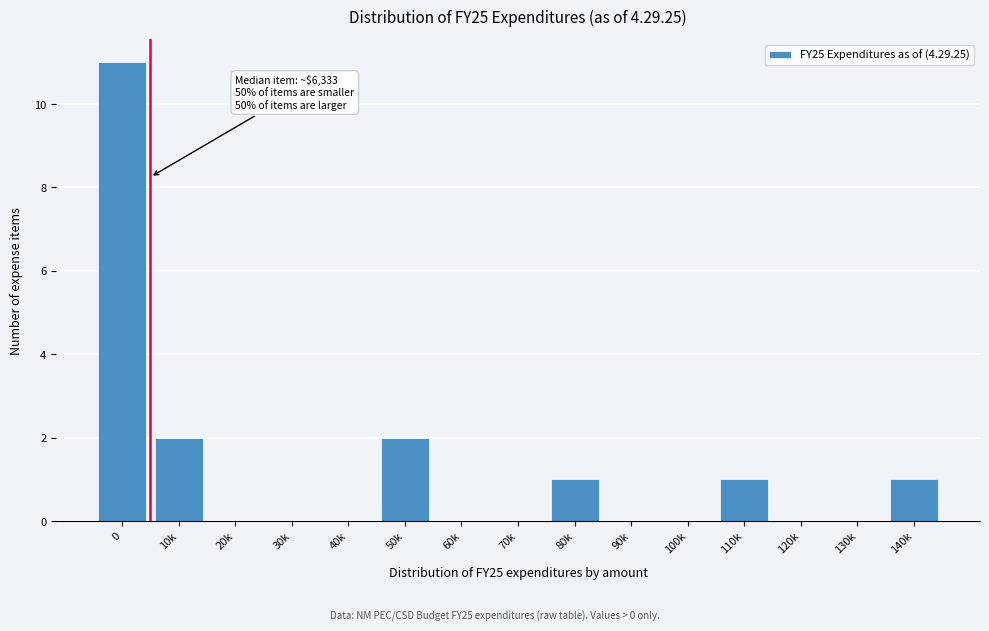

Reading left to right, what are all the values shown in this chart?

0=11	10k=2	20k=0	30k=0	40k=0	50k=2	60k=0	70k=0	80k=1	90k=0	100k=0	110k=1	120k=0	130k=0	140k=1